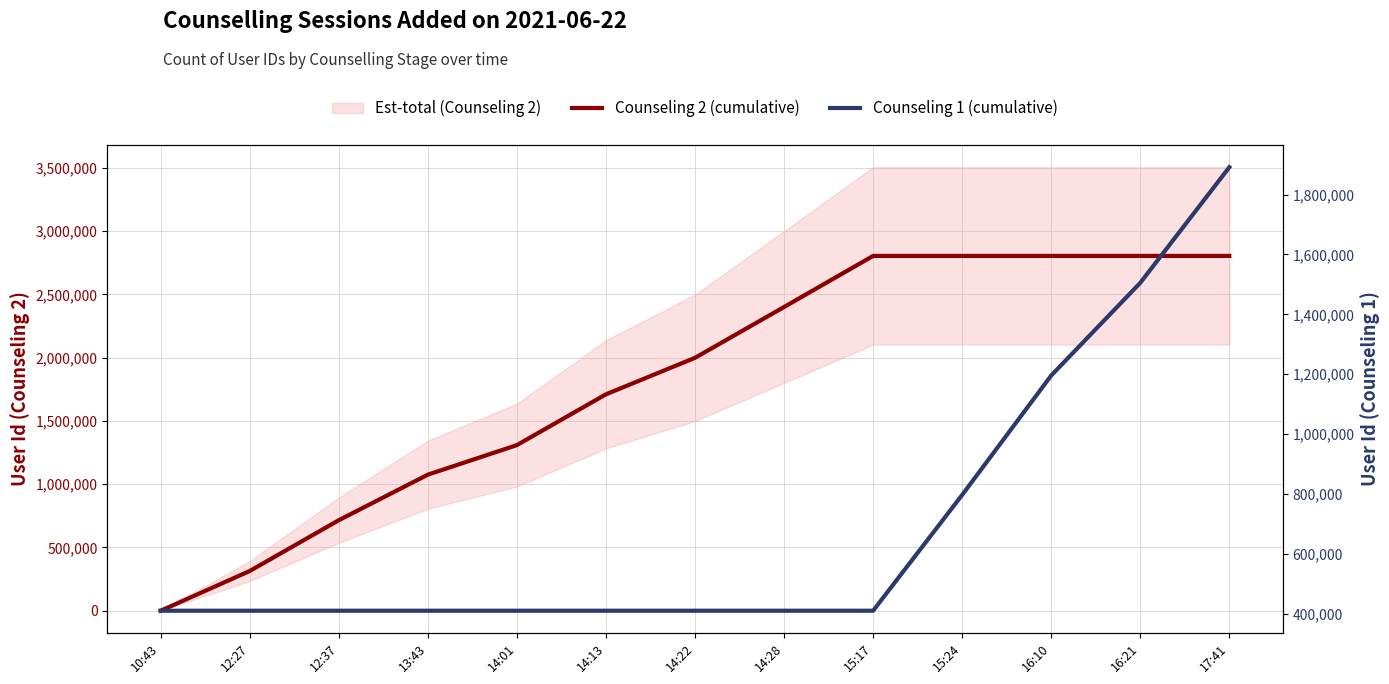

Between 16:10 and 10:43, which is larger?

16:10